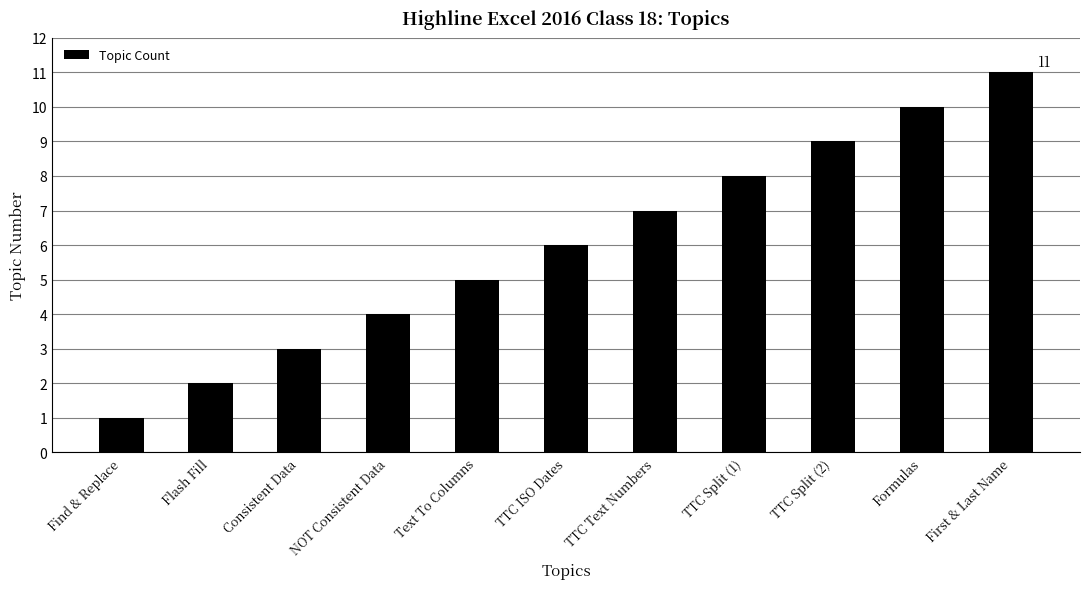

The chart shows a value of 7 at NOT Consistent Data. True or false?

False